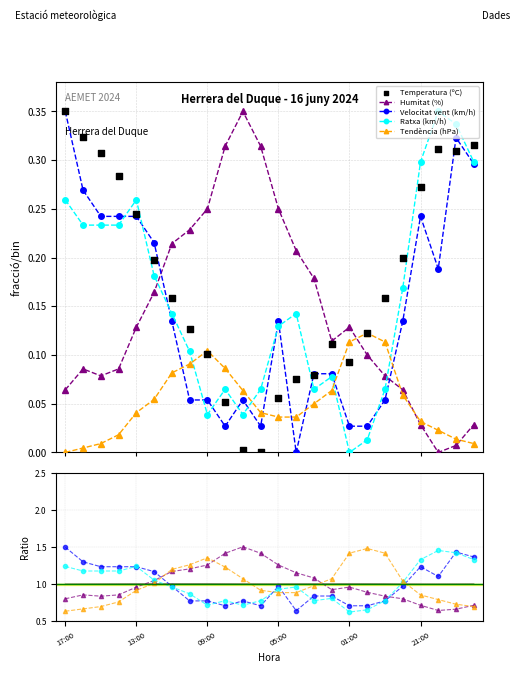

At how many categories does at least one series exceed 0?

24